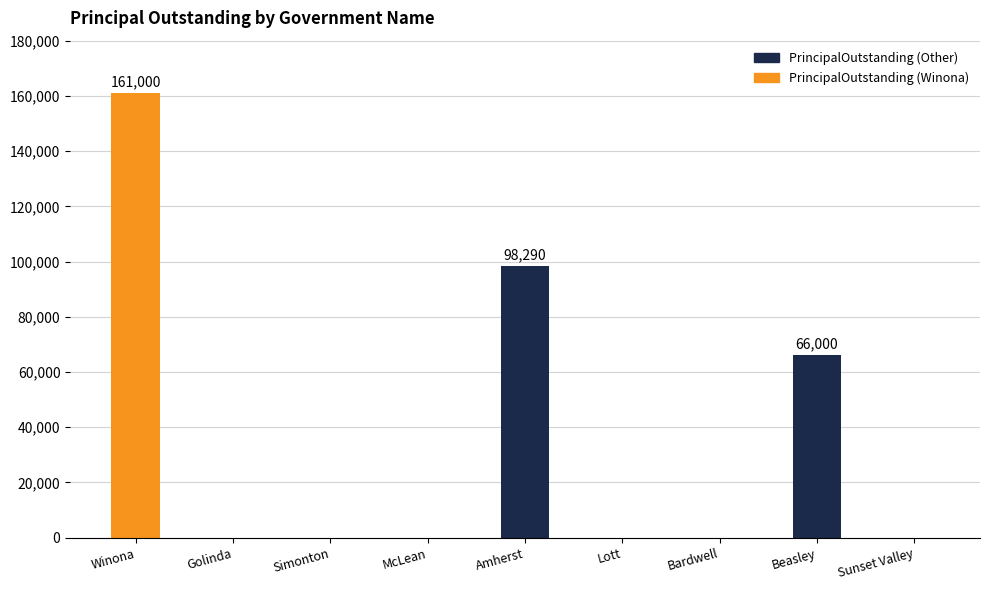

Are the bars grouped side by side (vs. stacked)?

No